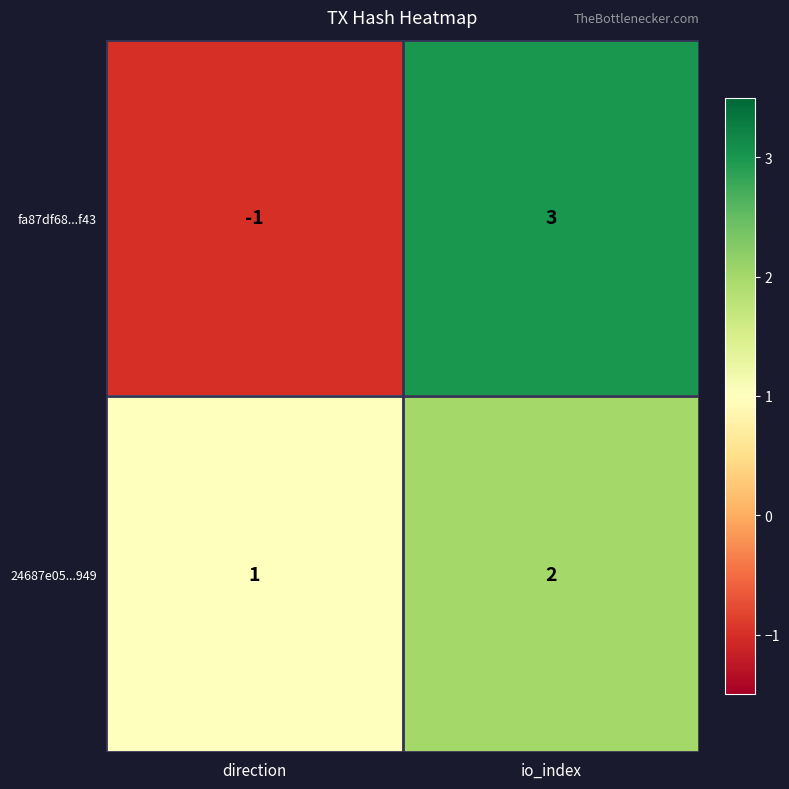

What is the smallest value displayed?

-1